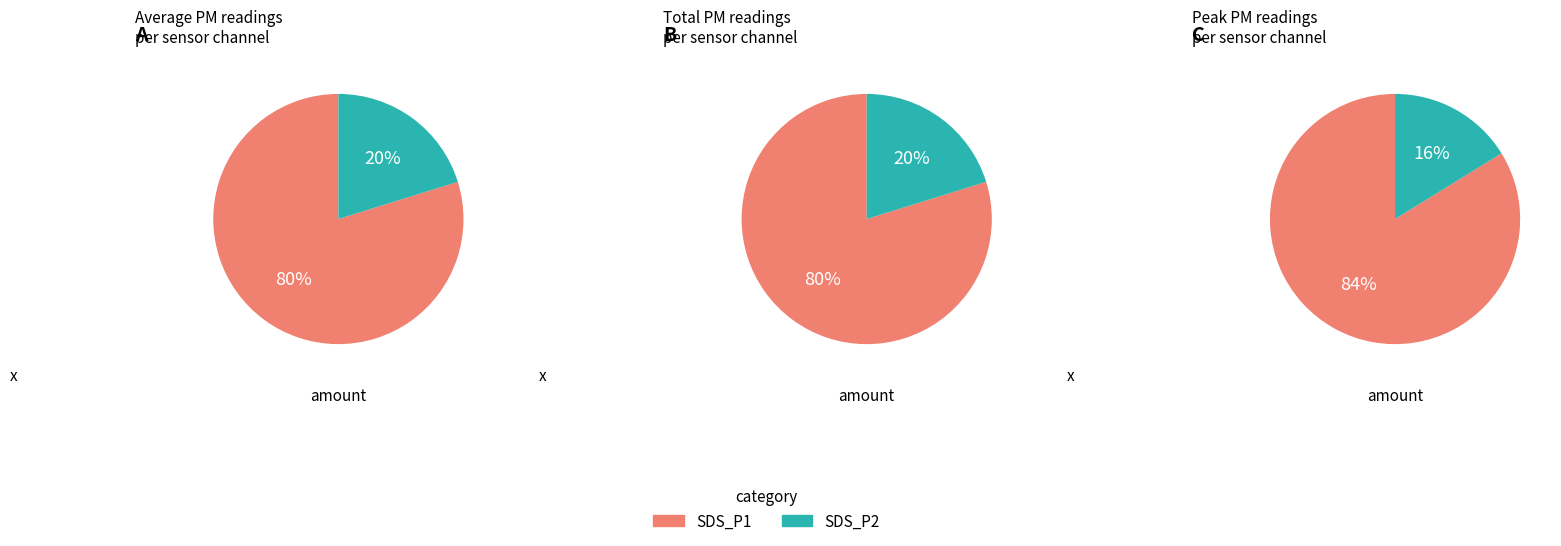

Does 37 represent more than half of the total?

No